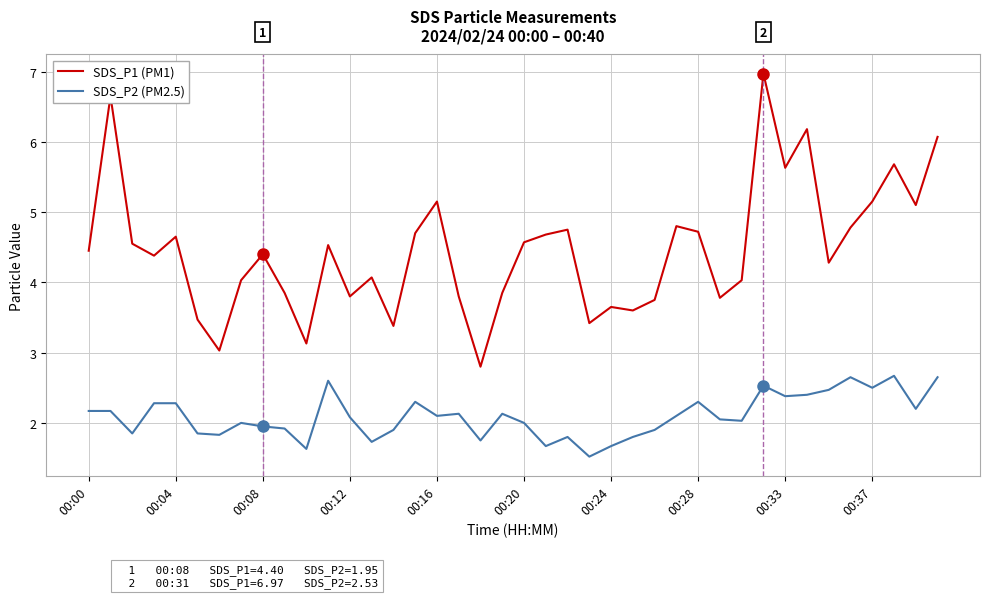

Which series has the largest range (max minus min)?

SDS_P1 (PM1)